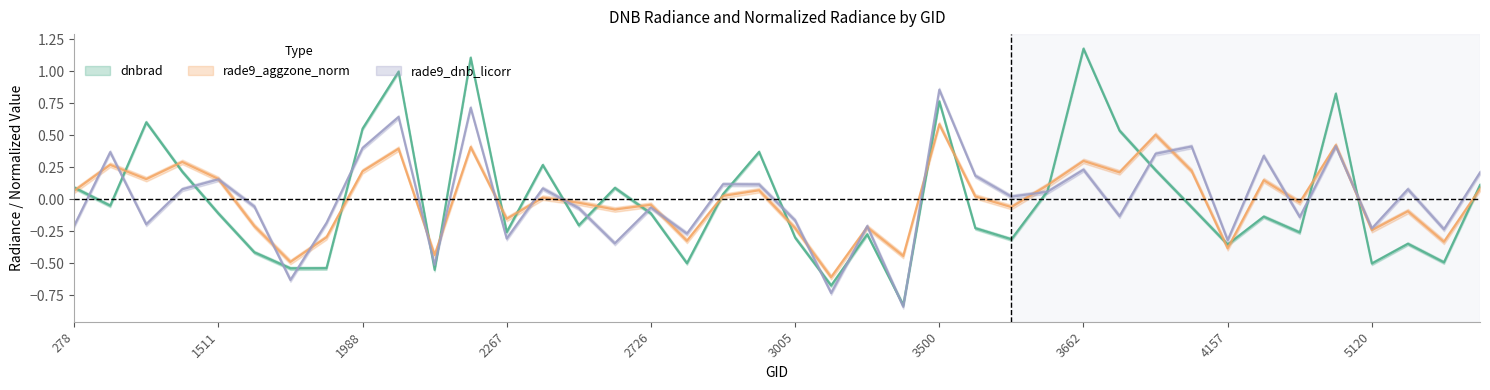

How many interior local valleys does the dnbrad series have?

13